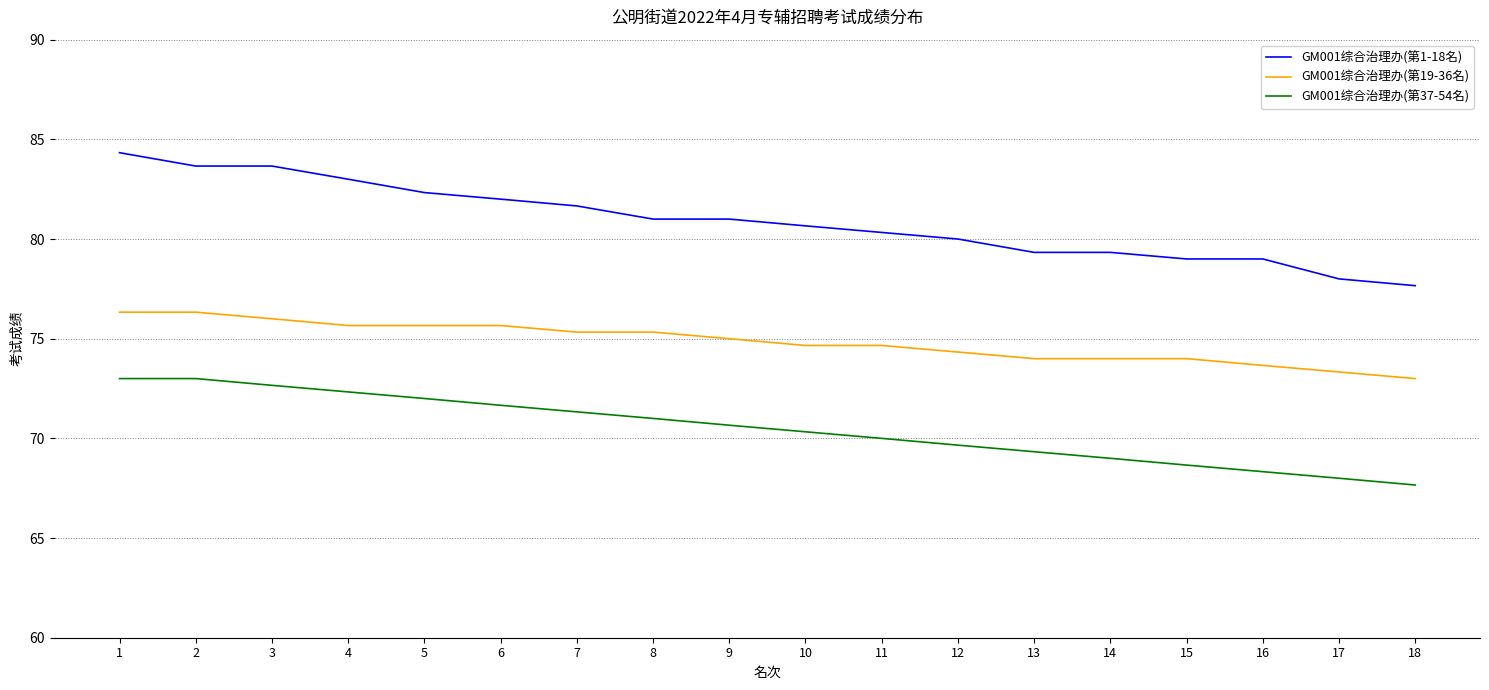

Which series has the largest total across all categories?

GM001综合治理办(第1-18名)